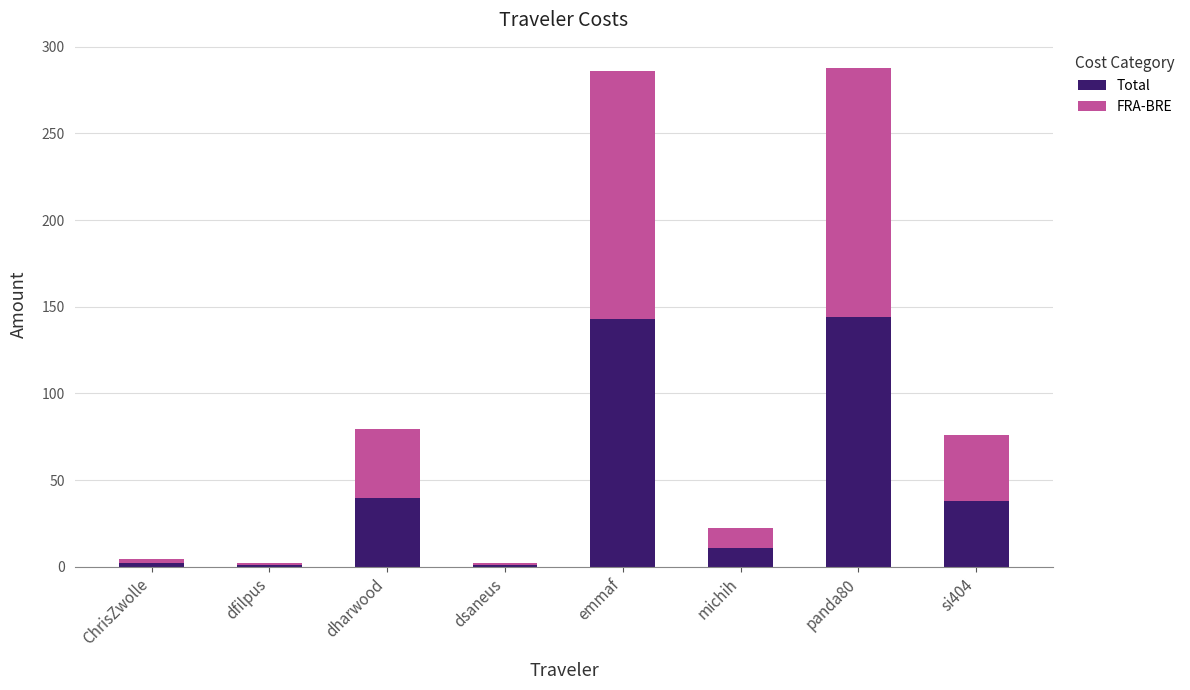

What is the highest value of the Total series?

144.0